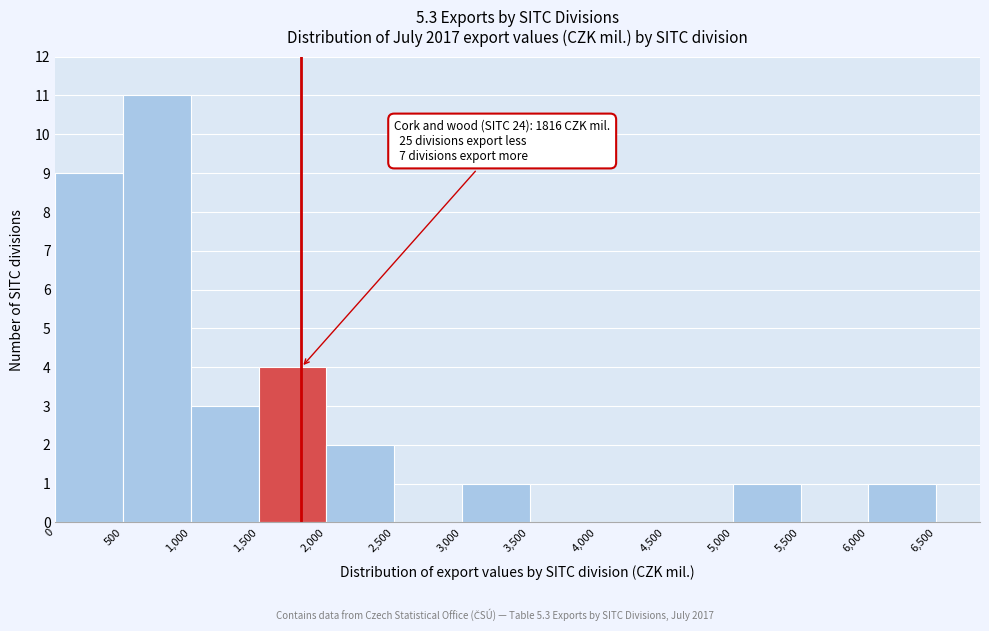

Over which range of the x-axis is the bar tallest?

500 to 1,000